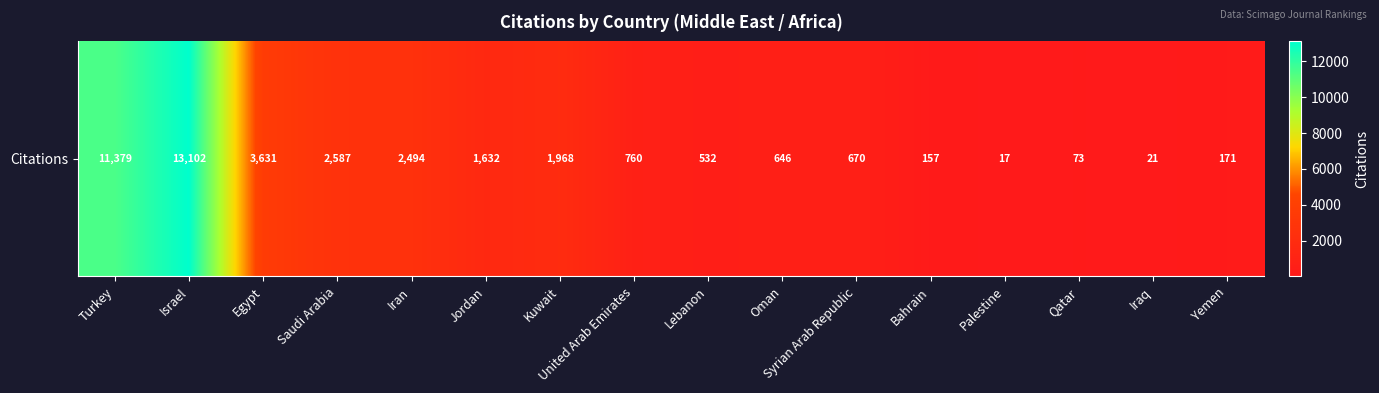

At which label does the data first exceed 760?

Turkey